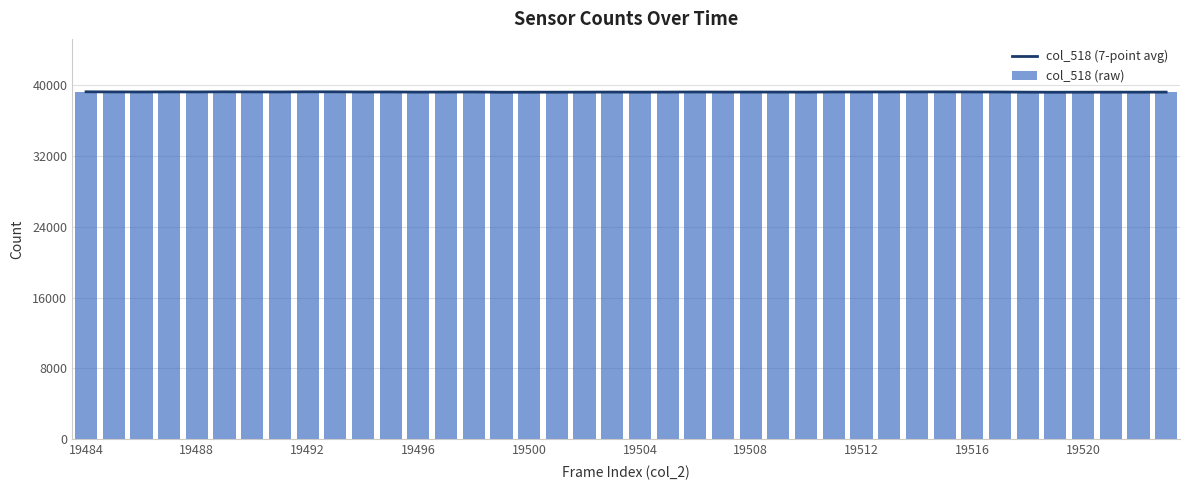

Which series has the largest total across all categories?

col_518 (raw)